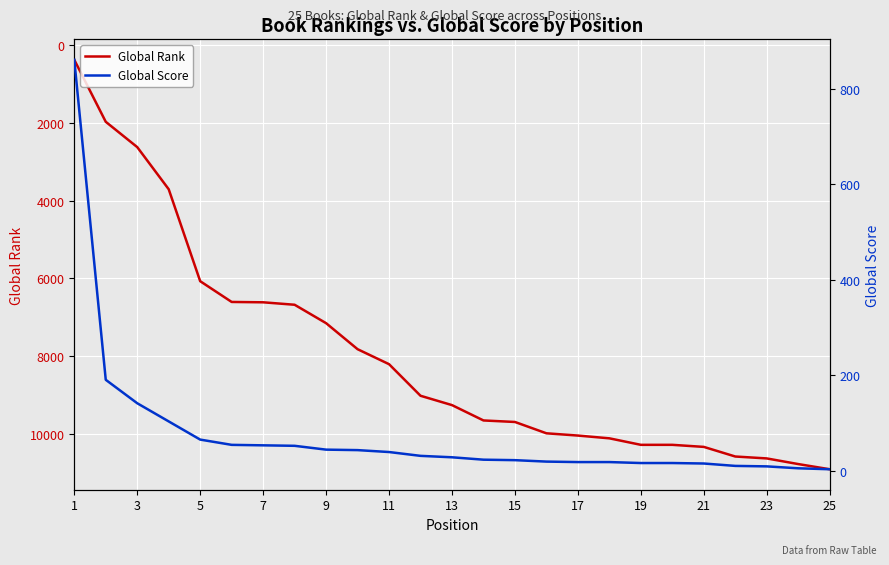

What is the sum of all Global Score values?

1901